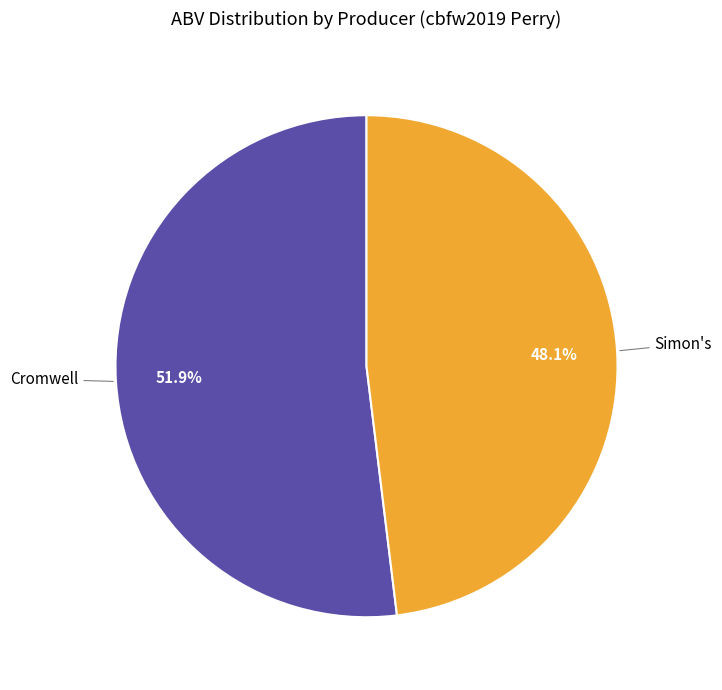

Which has a higher value, Cromwell or Simon's?

Cromwell